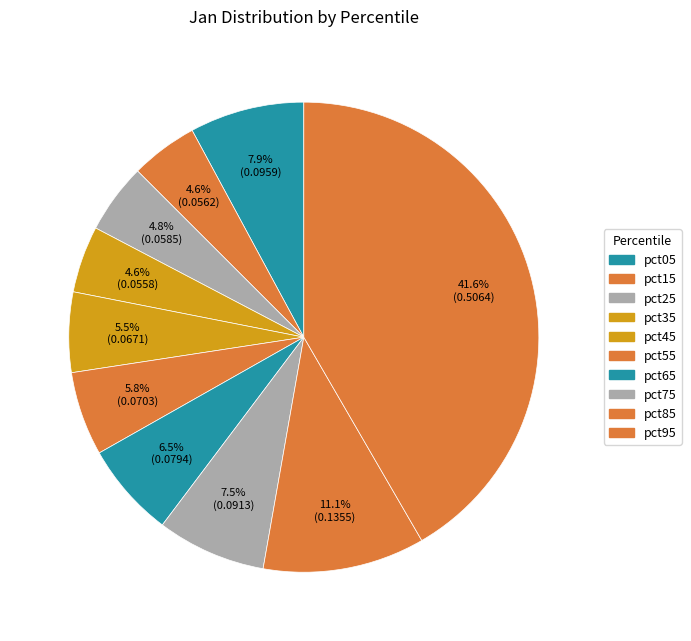

What percentage is the pct35 slice, to the nearest percent?

5%